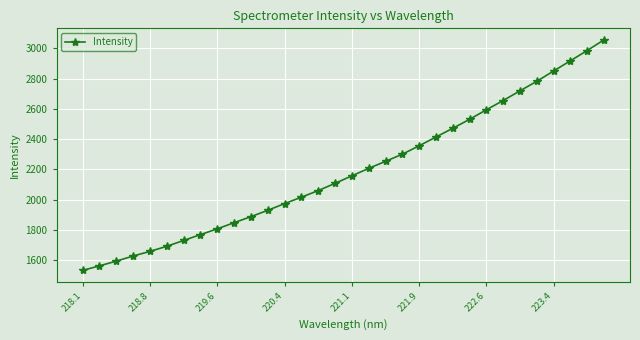

What is the minimum value shown in the chart?

1531.4